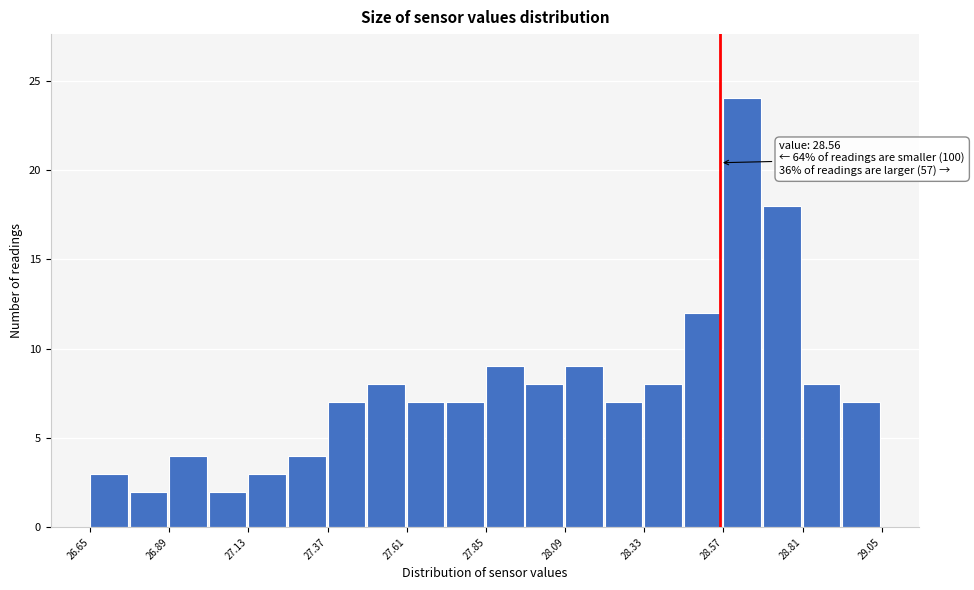

Around what value on the x-axis is the tallest bar? Give the approximate position of its centre, as read against the axis.

28.65